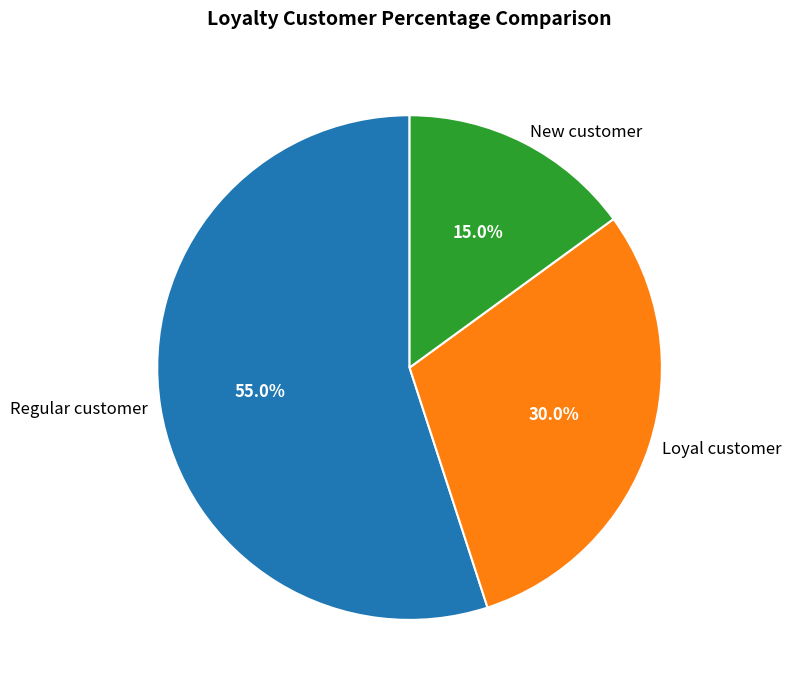

What is the smallest slice in the pie chart?

New customer